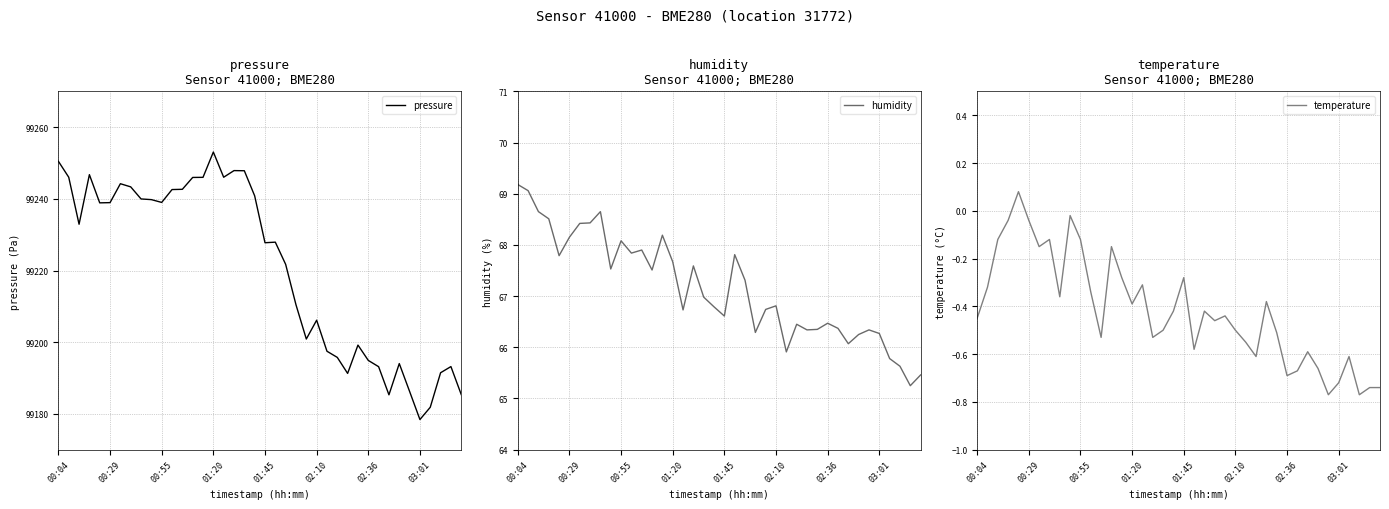

True or false: temperature and humidity intersect in this chart.

False